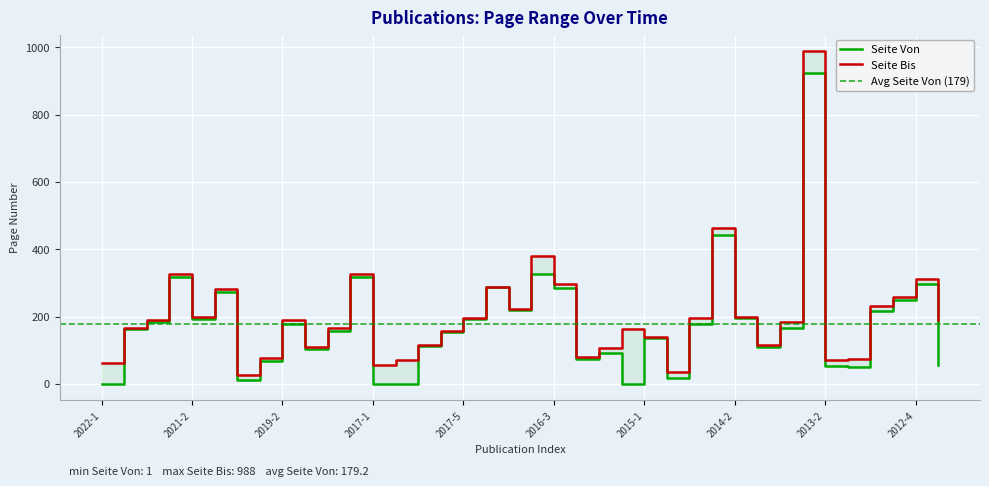

Is it true that Seite Von equals 212 at 2017-4?

False